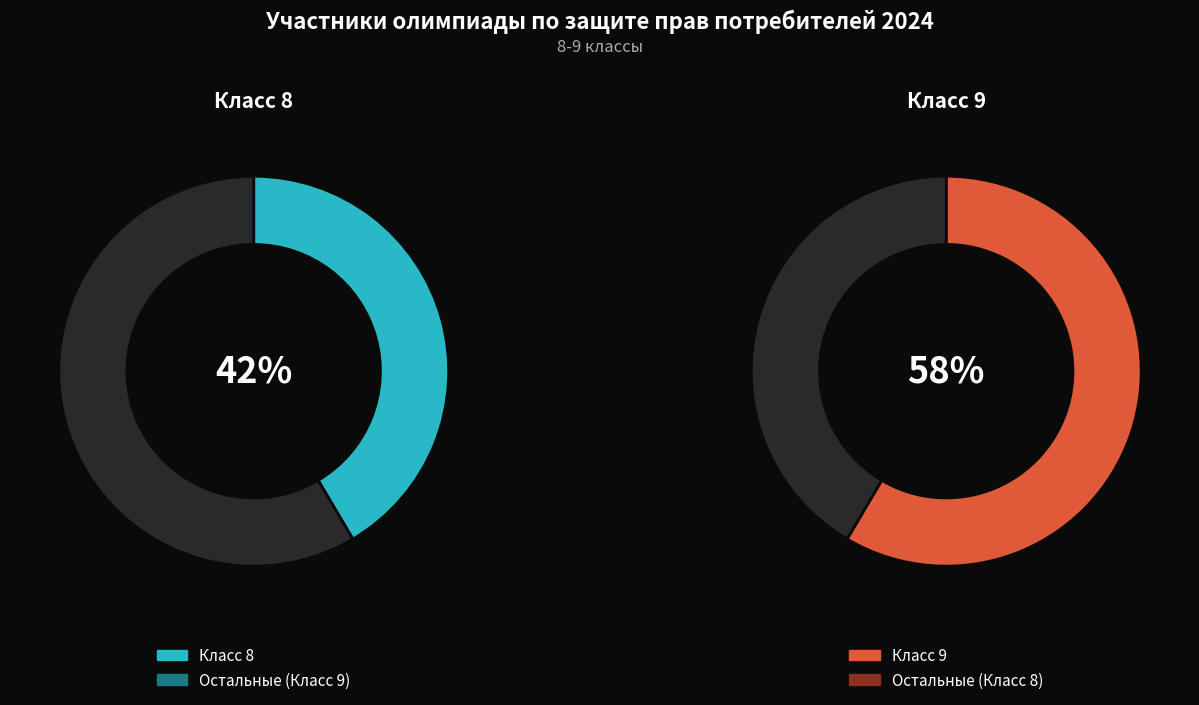

Is there a majority slice in this chart?

Yes